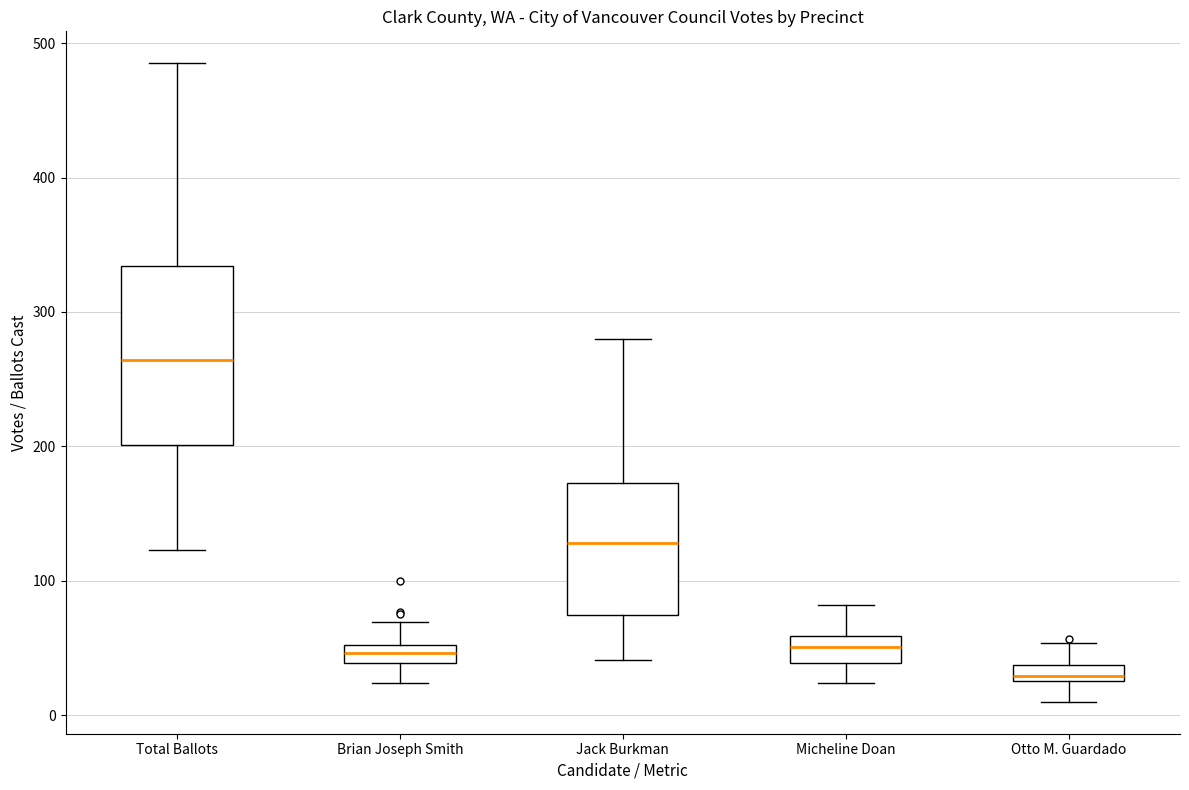

Which box is the tallest, from its lower edge to its upper edge?

Total Ballots